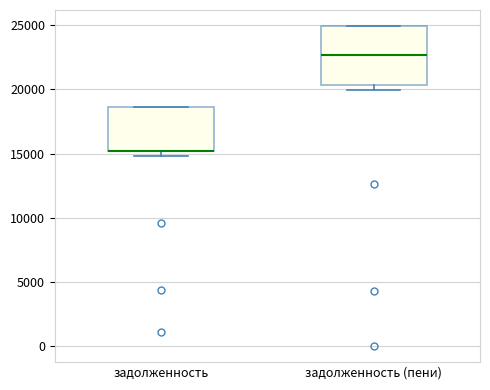

Which box is the tallest, from its lower edge to its upper edge?

задолженность (пени)